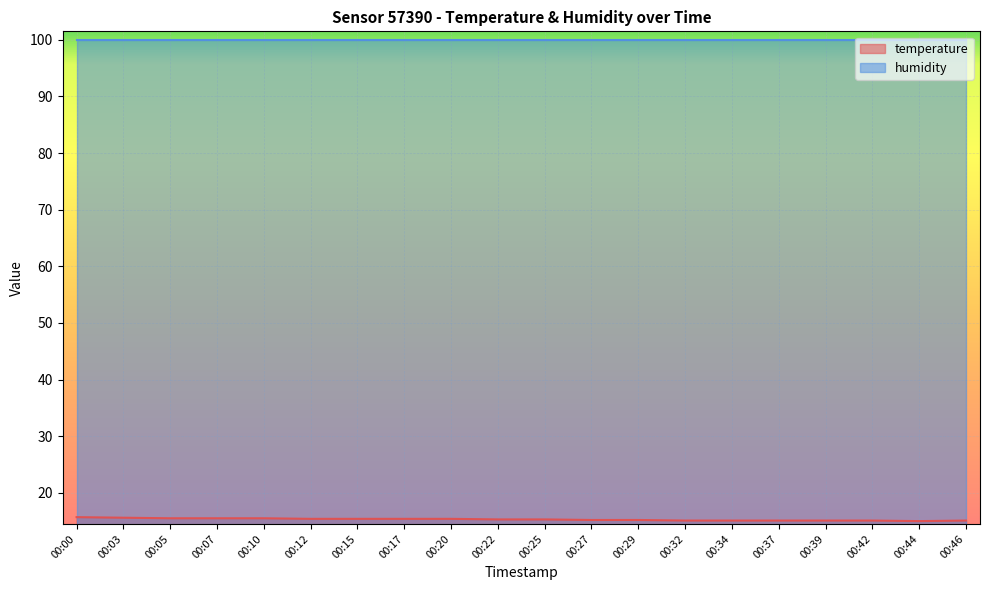

What is the value of the 11th point from the left?

15.3